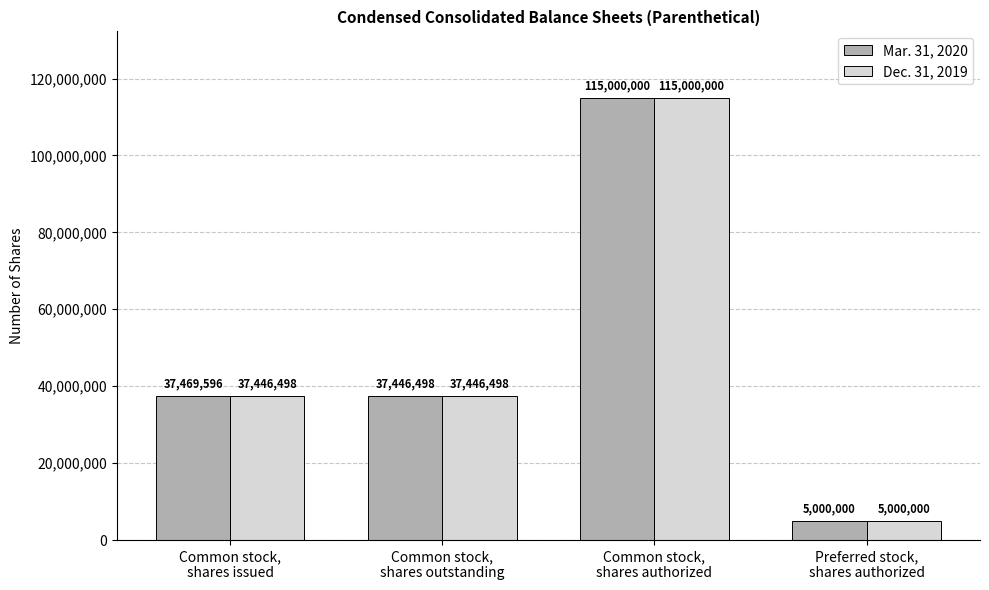

Reading left to right, list all the values displayed in this chart.

Mar. 31, 2020: 37469596	37446498	115000000	5000000
Dec. 31, 2019: 37446498	37446498	115000000	5000000